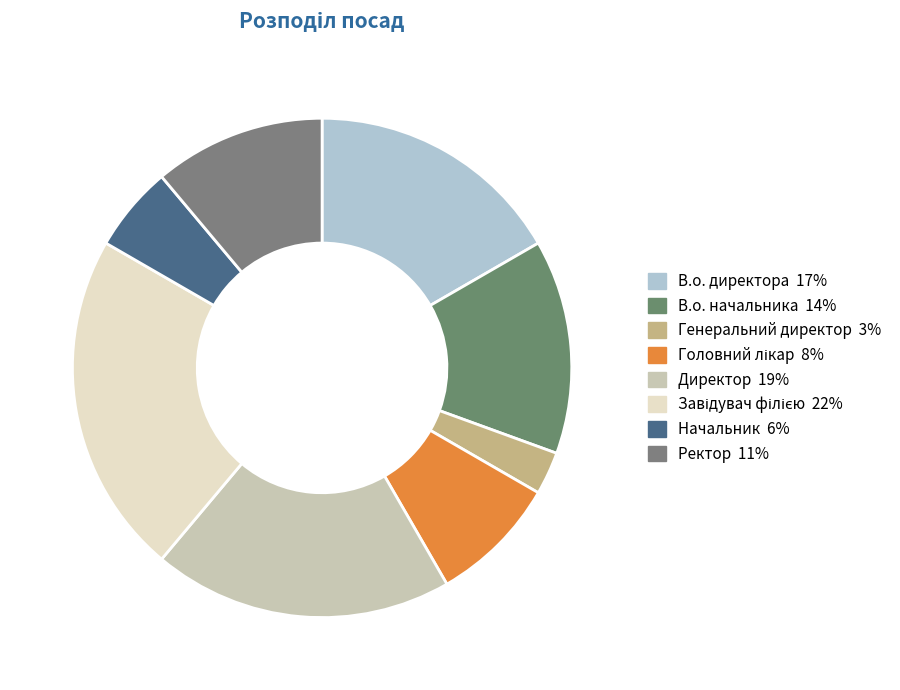

Count the number of slices in the pie.

8